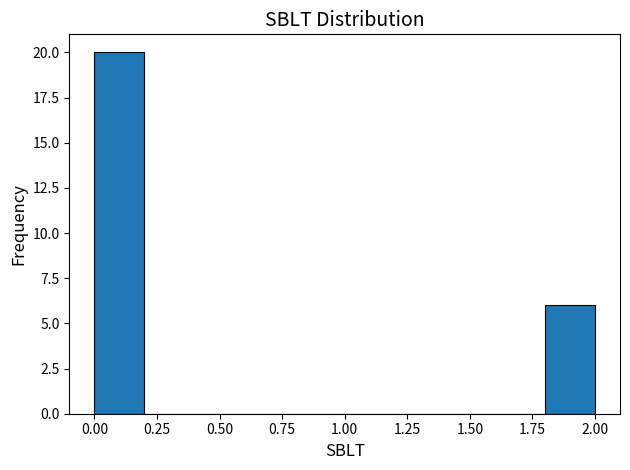

Reading left to right, transcribe this chart: for each bar, give the range it covers on the x-axis and its height. The values are not printed on the chart, so give them approximately, as read against the axis.

0.0 to 0.2: 20
0.2 to 0.4: 0
0.4 to 0.6: 0
0.6 to 0.8: 0
0.8 to 1.0: 0
1.0 to 1.2: 0
1.2 to 1.4: 0
1.4 to 1.6: 0
1.6 to 1.8: 0
1.8 to 2.0: 6